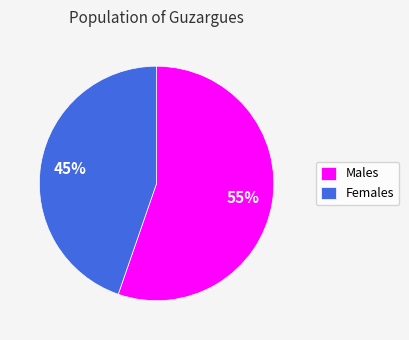

To the nearest percent, what portion does Males represent?

55%